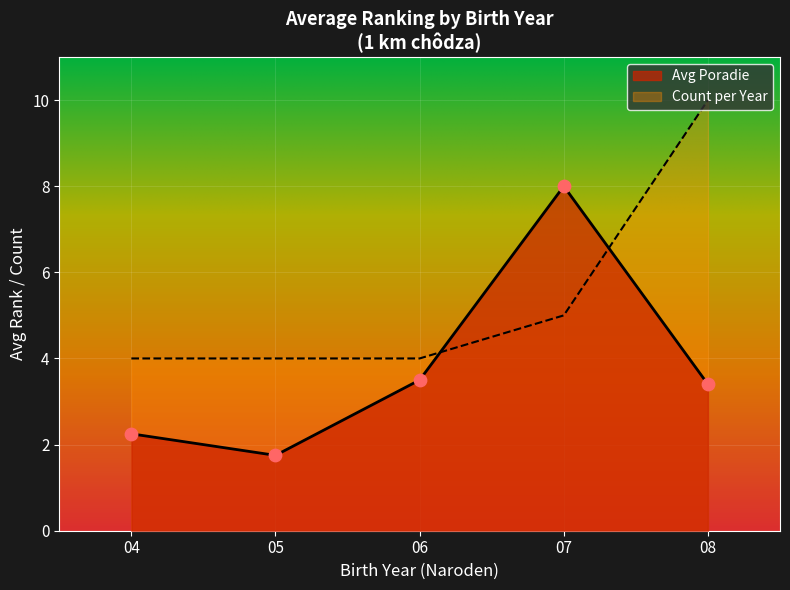

Which series changed the most between 05 and 08?

Count per Year